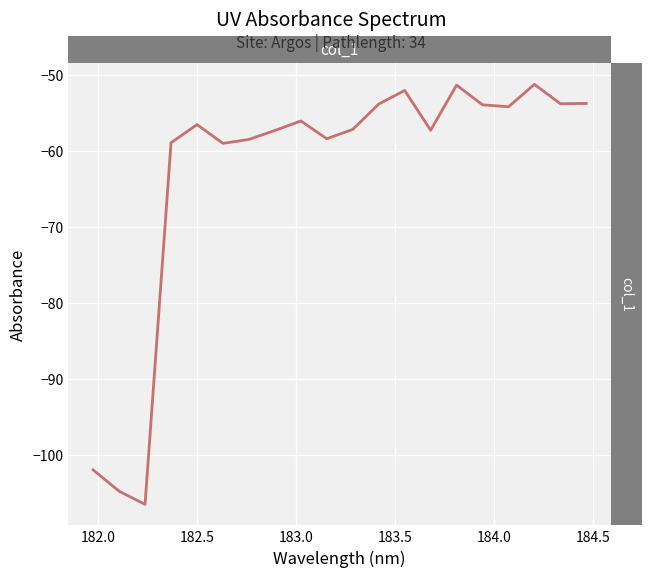

What is the minimum value shown in the chart?

-106.4